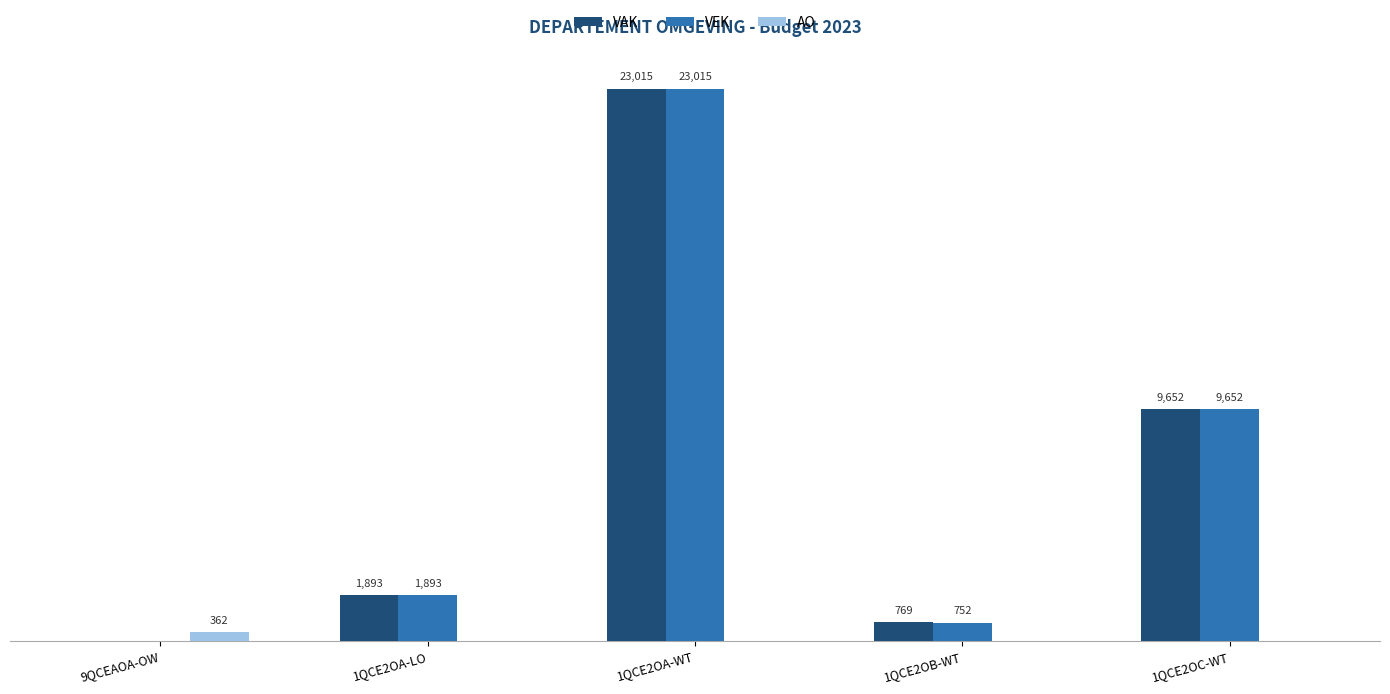

Which category has the highest value in the VEK series?

1QCE2OA-WT